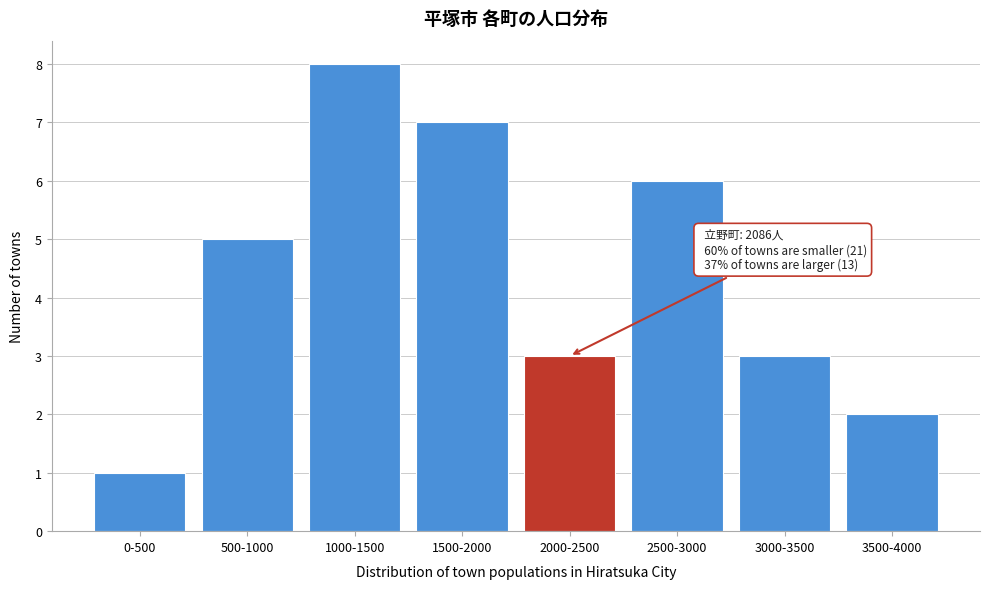

Reading left to right, transcribe all the data shown in this chart.

1	5	8	7	3	6	3	2